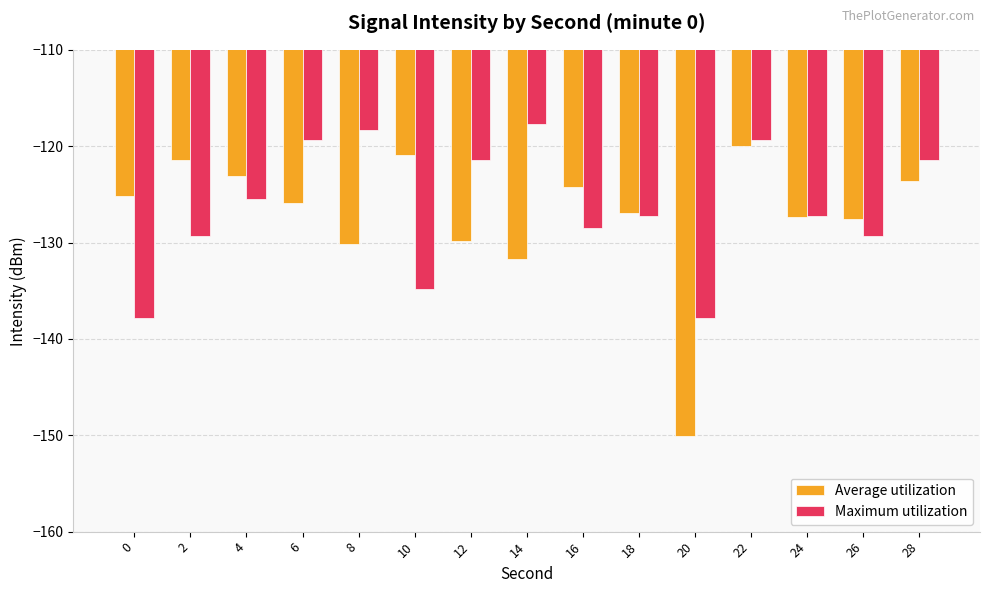

What is the approximate value of Maximum utilization at 16?

-128.5